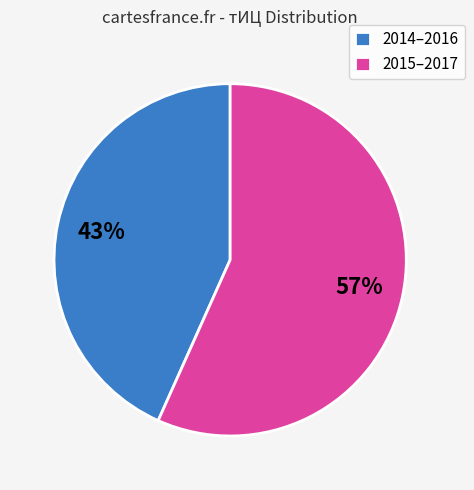

What is the largest slice in the pie chart?

2015–2017